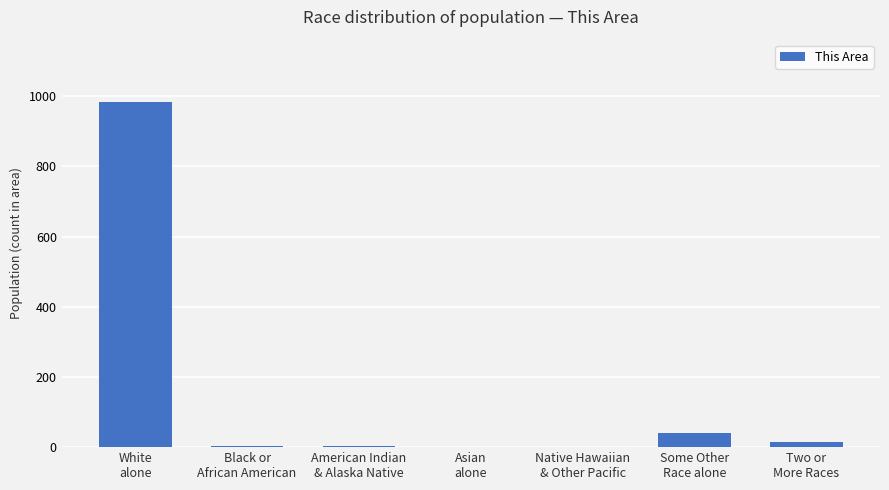

What is the greatest value displayed?

984